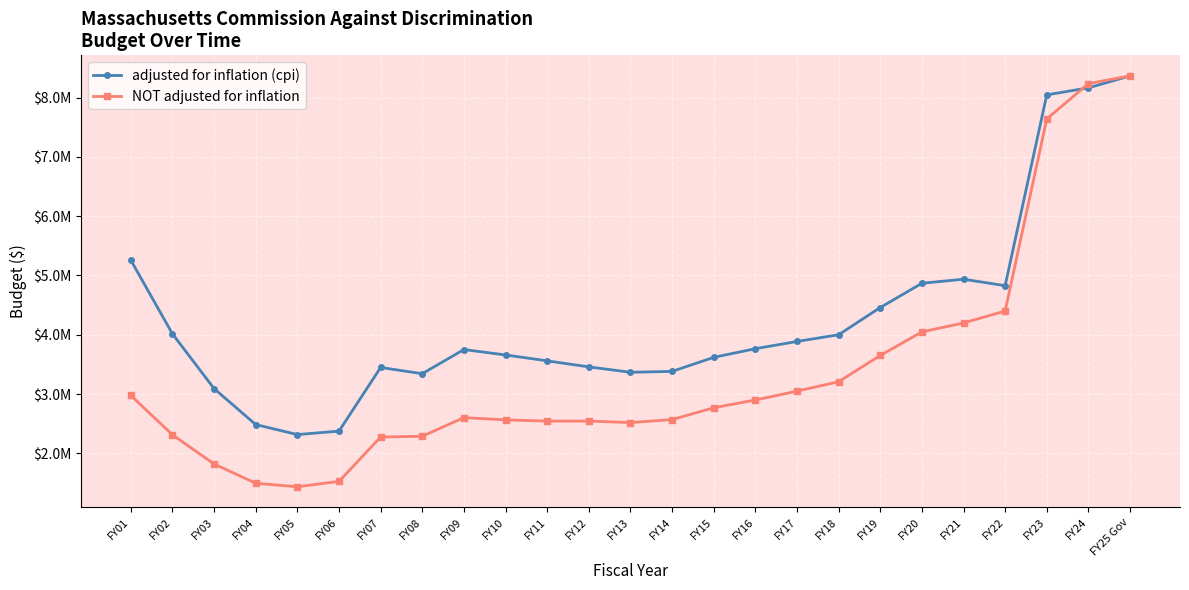

Where do NOT adjusted for inflation and adjusted for inflation (cpi) first cross each other?

FY23 and FY24